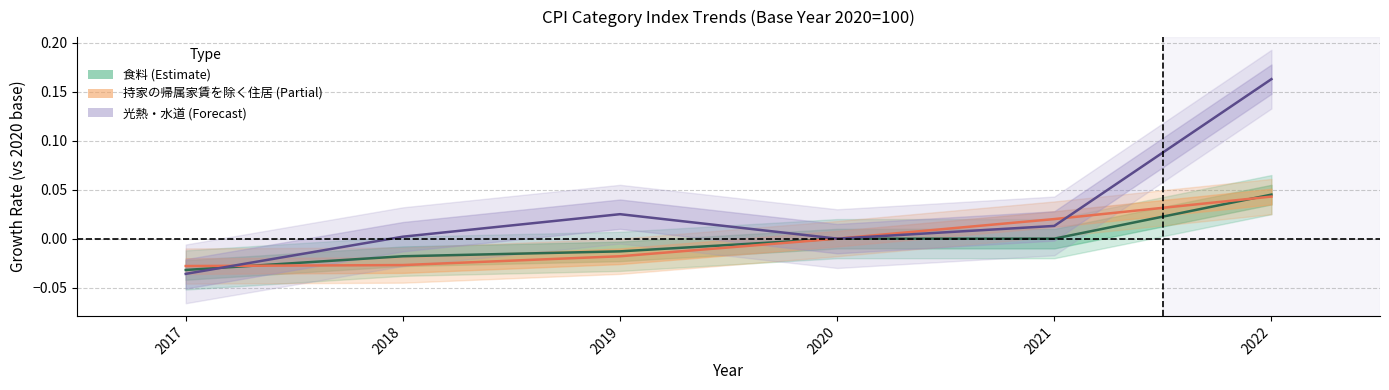

Which category has the highest value across all series?

2022